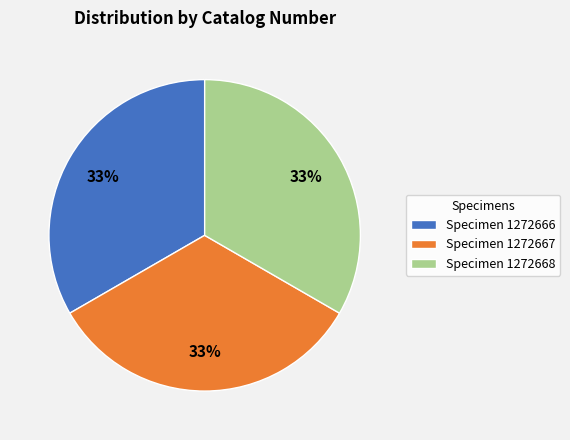

Approximately how many times larger is the value at Specimen 1272668 compared to Specimen 1272666?

1.0